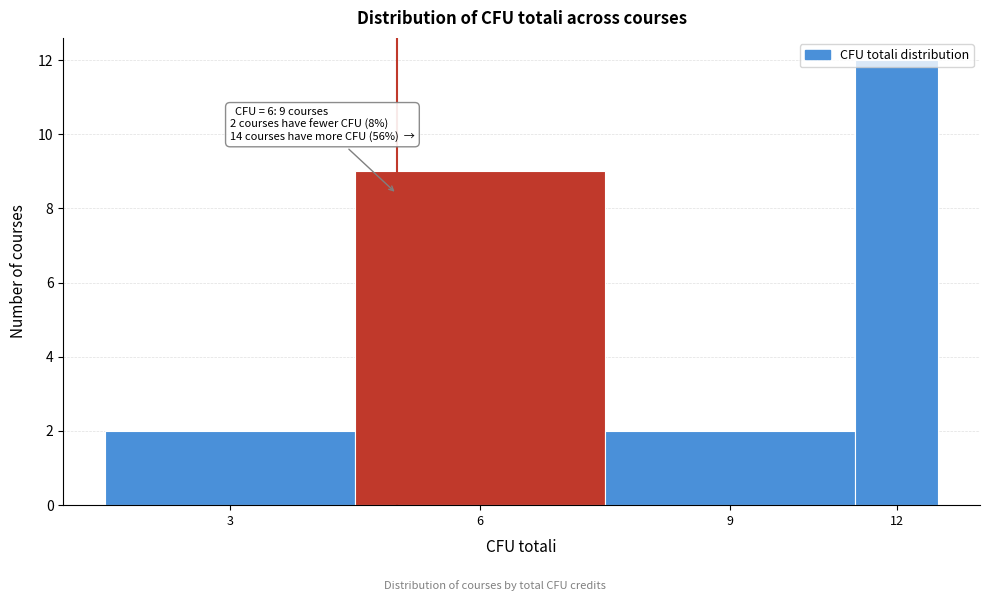

What is the difference between the maximum and minimum values?

10